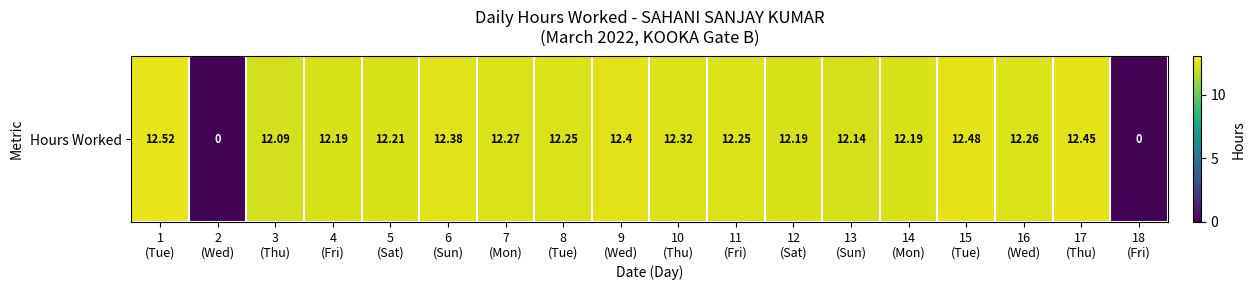

How many data points are less than 12?

2